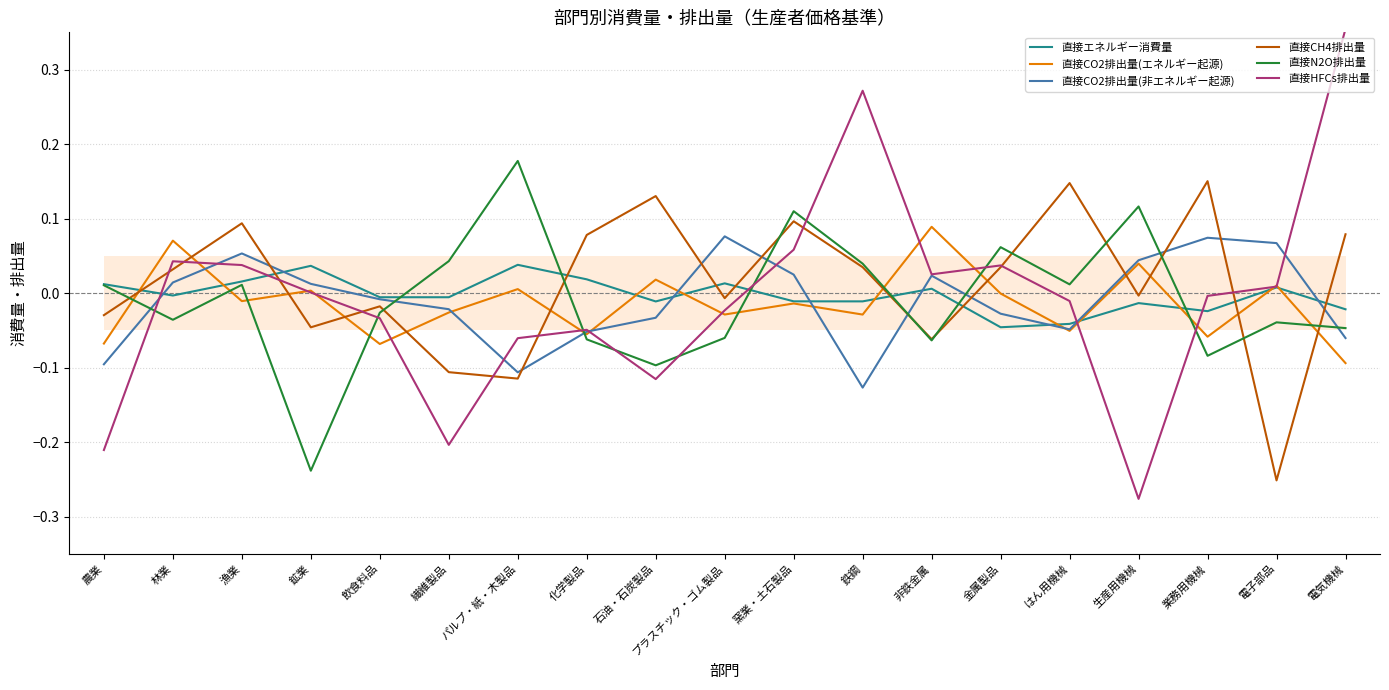

What is the label of the 12th point from the right?

化学製品